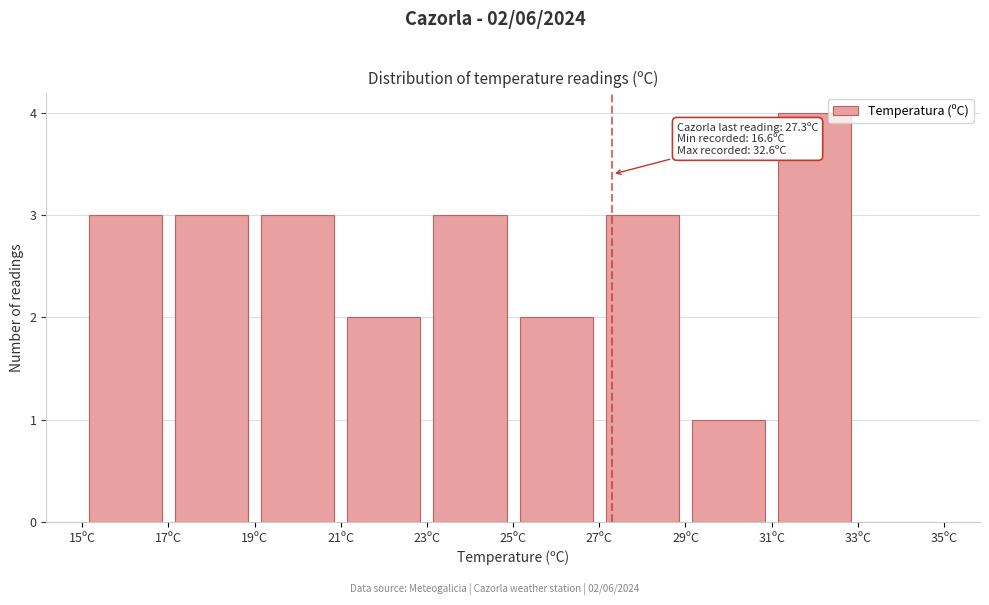

Which range on the x-axis has the tallest bar?

31 to 33